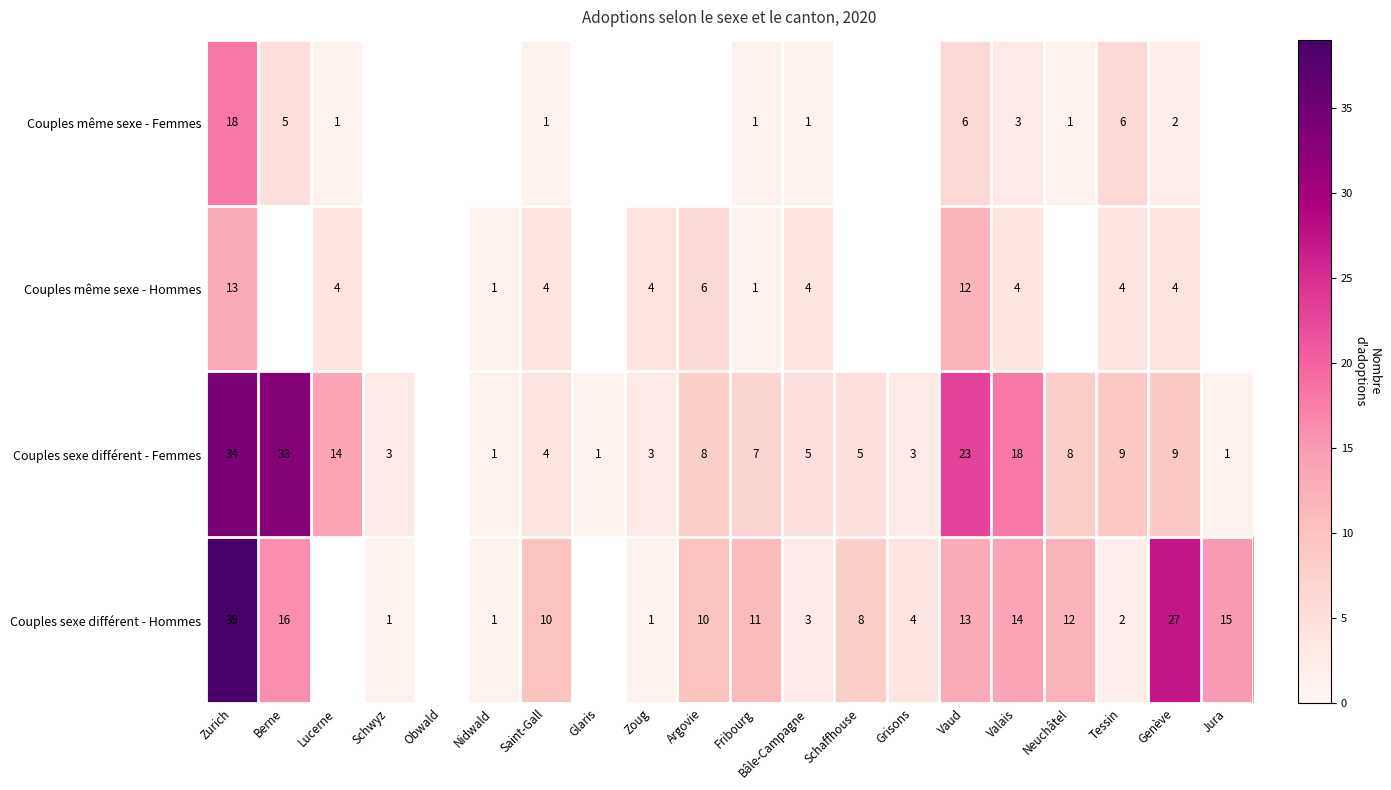

At Valais, list the series in order from largest to smallest.

Couples sexe différent - Femmes, Couples sexe différent - Hommes, Couples même sexe - Hommes, Couples même sexe - Femmes